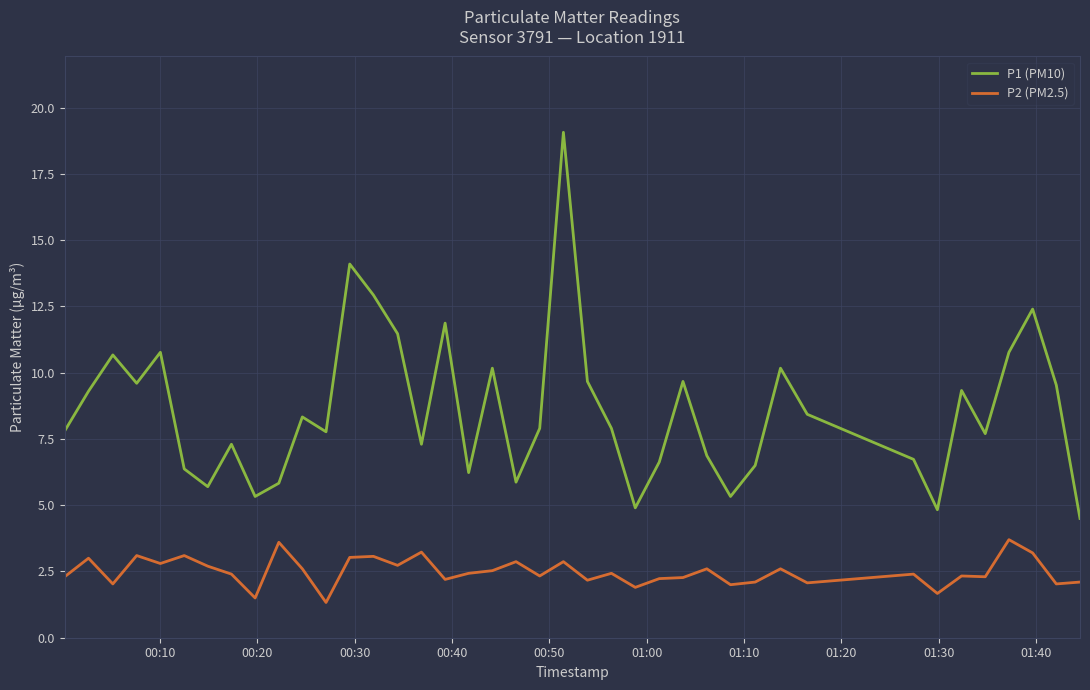

Which series has the widest spread of values?

P1 (PM10)